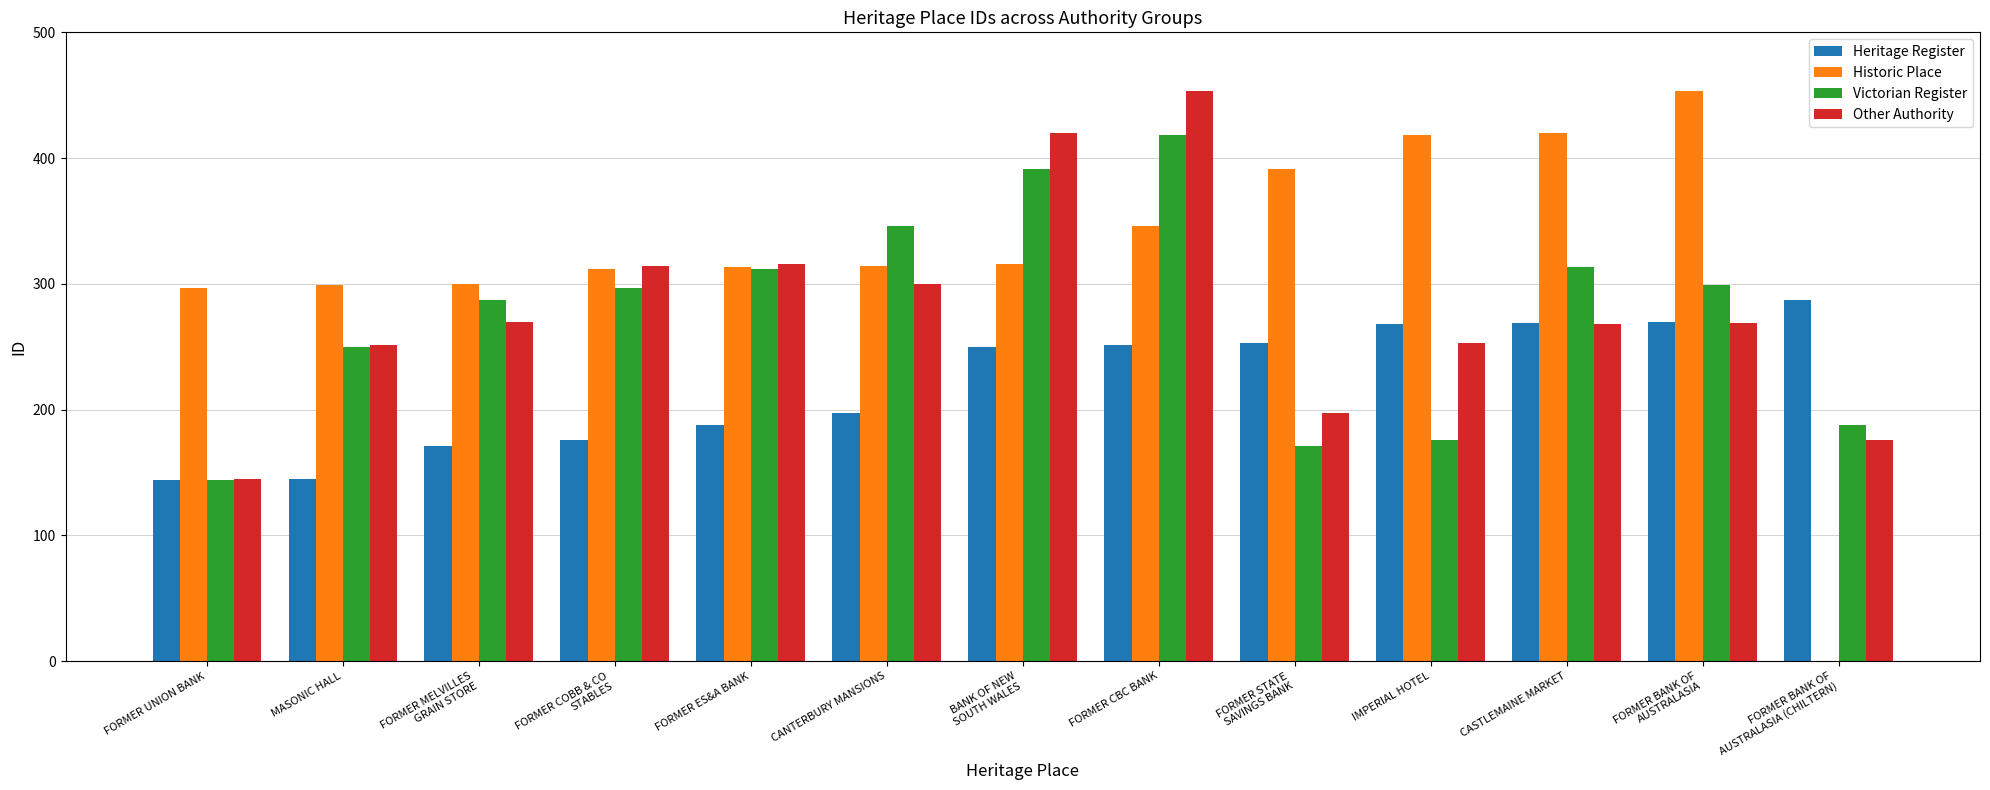

How many distinct data groups are displayed?

4